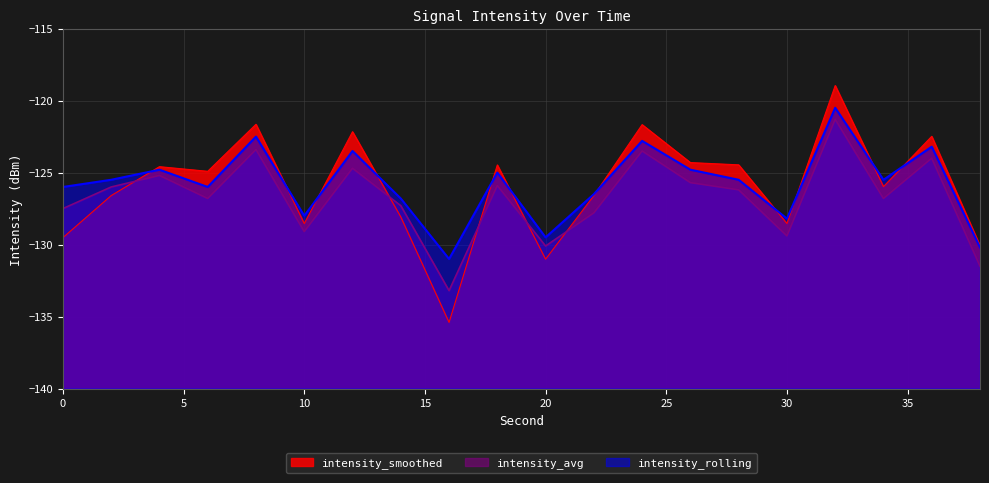

How many values in the intensity_smoothed series exceed -124?

5